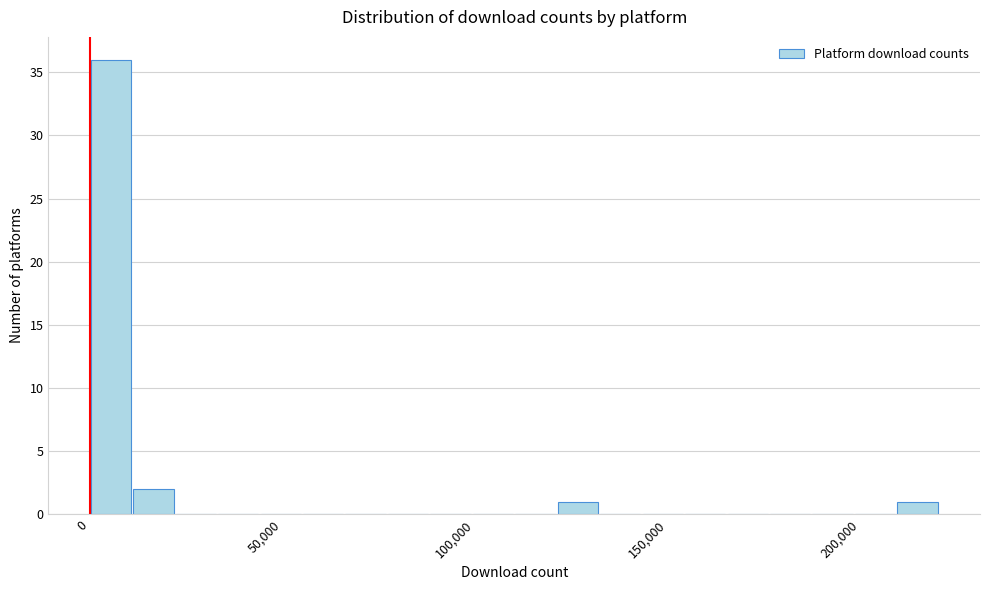

Read against the x-axis, roughly where is the centre of the tallest bar?

5000